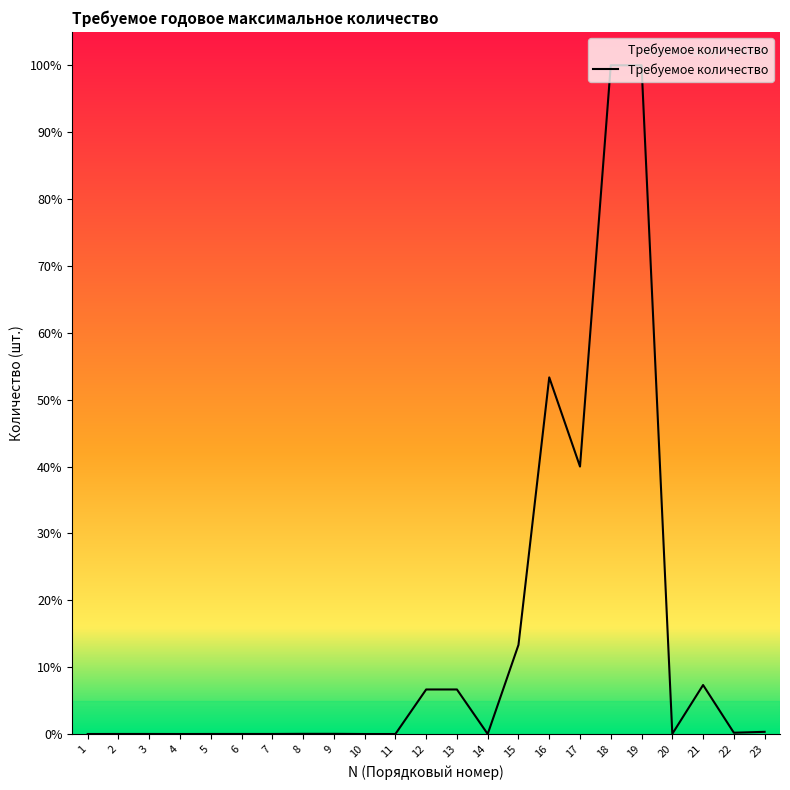

Does the chart have visible grid lines?

No